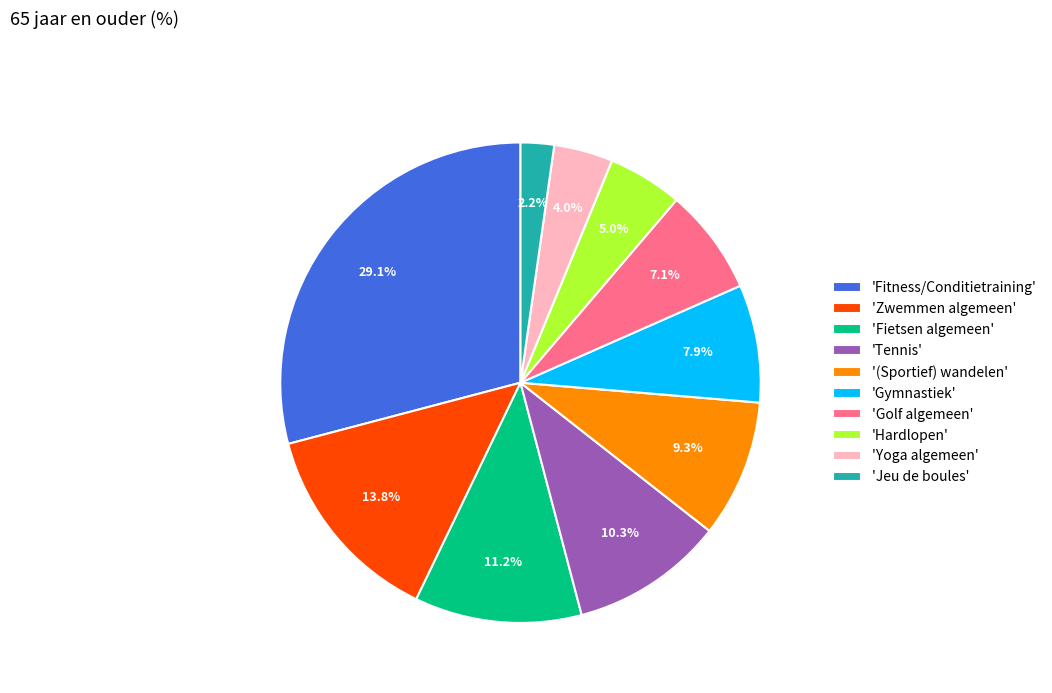

Is the sum of 'Golf algemeen' and 'Jeu de boules' greater than half?

No